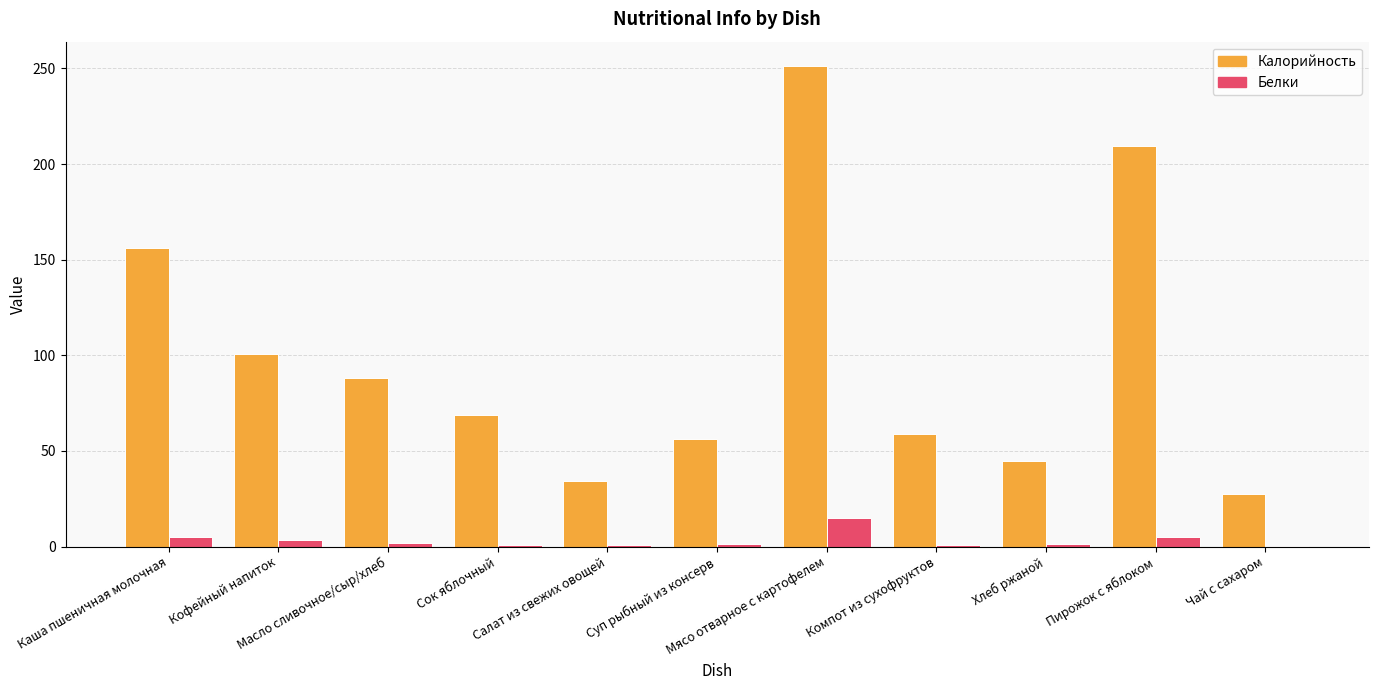

What are all the series names shown in the legend?

Калорийность, Белки